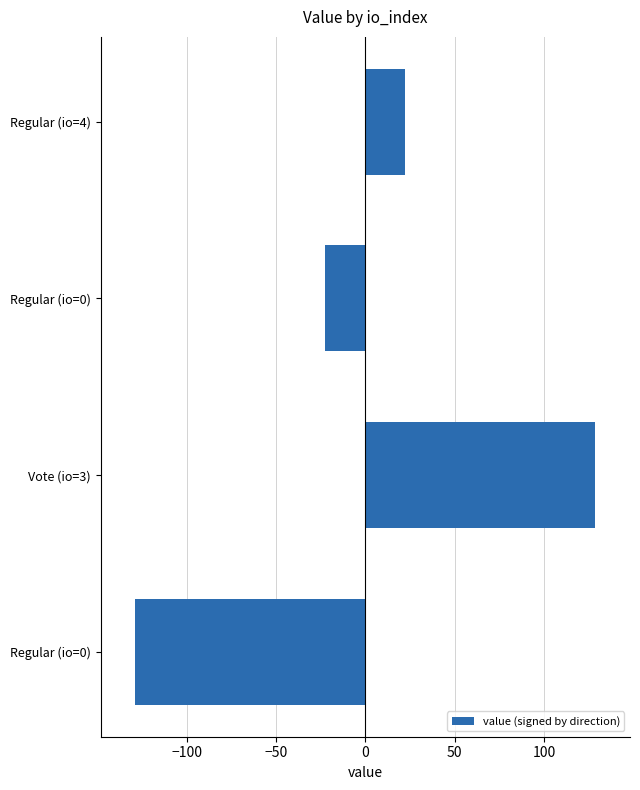

What is the difference between the maximum and minimum values?

257.7